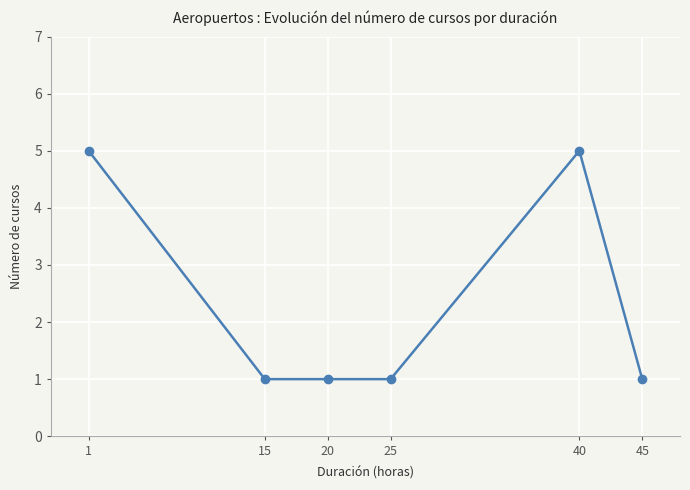

What is the value of the 3rd point from the left?

1